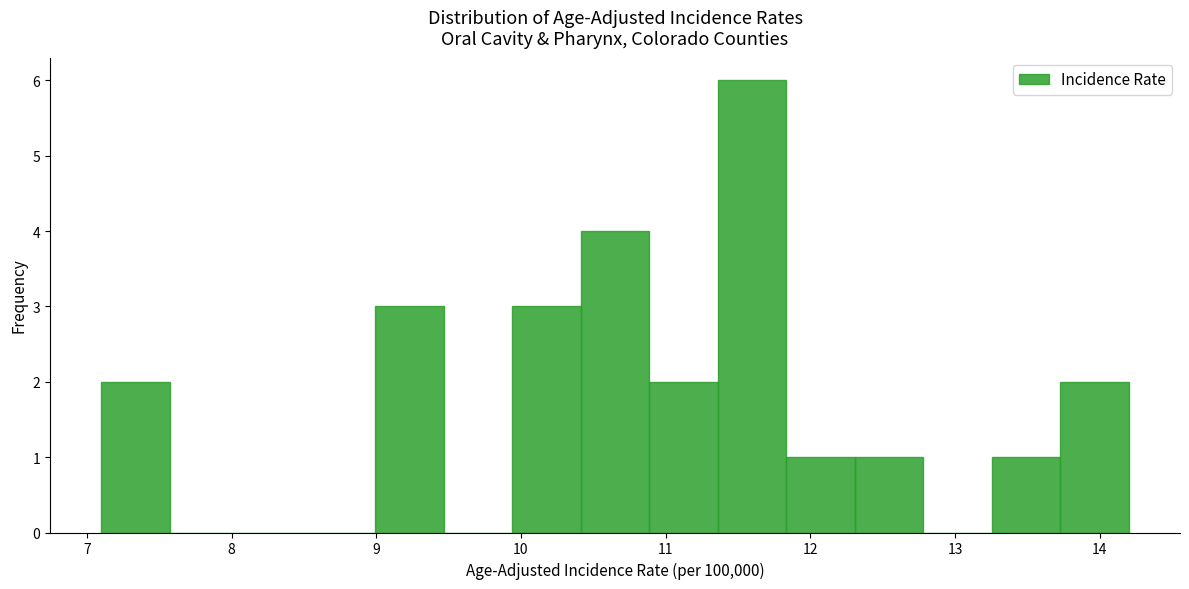

Over which range of the x-axis is the bar tallest?

11.4 to 11.8